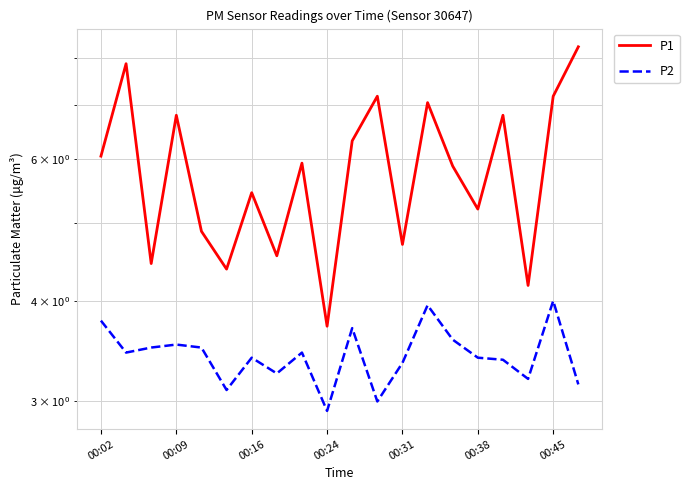

What is the value of the P1 point at the 9th from the left?

5.9